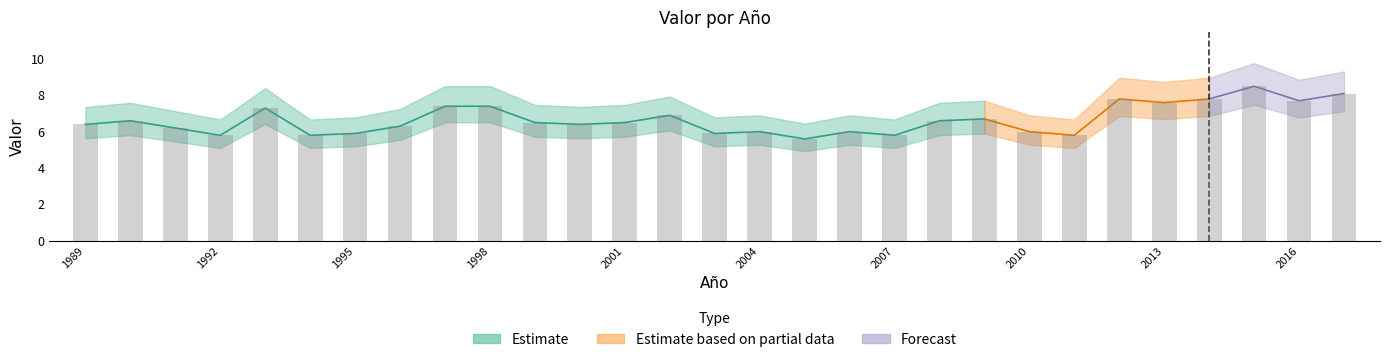

Approximately how many times larger is the value at 2001 compared to 1997?

0.9